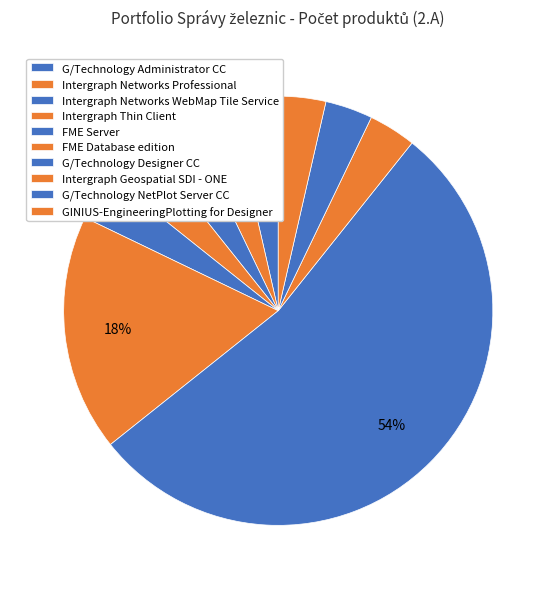

How much of the chart is everything except G/Technology Administrator CC?

96.4%